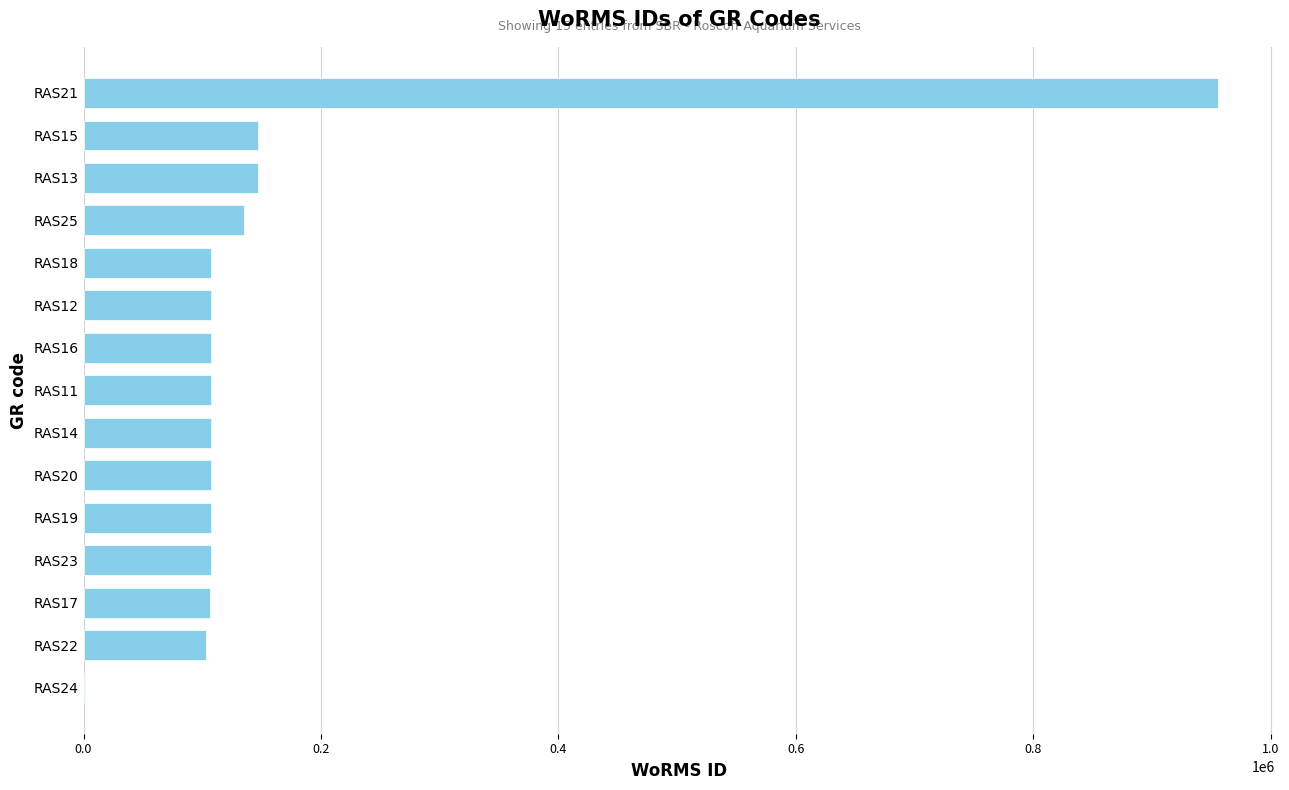

Count the number of data series in this chart.

1